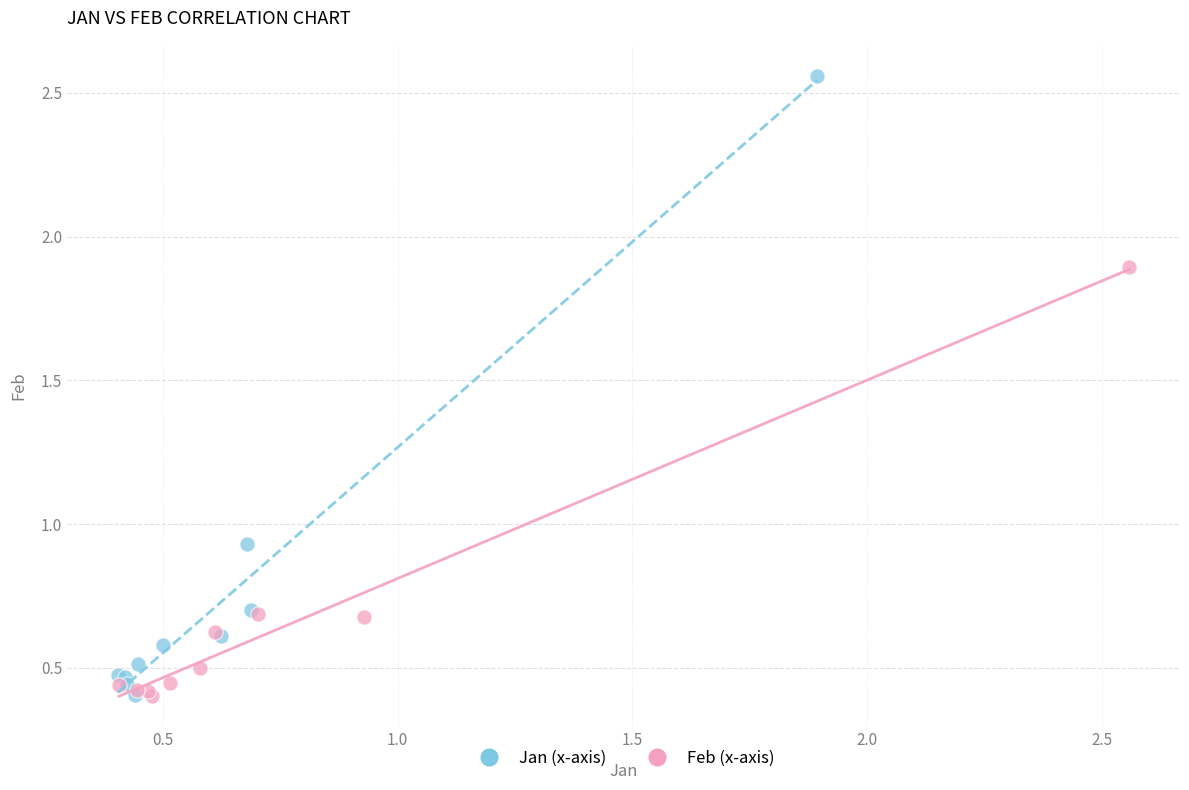

Which series has the widest spread of Y values?

Jan (x-axis)